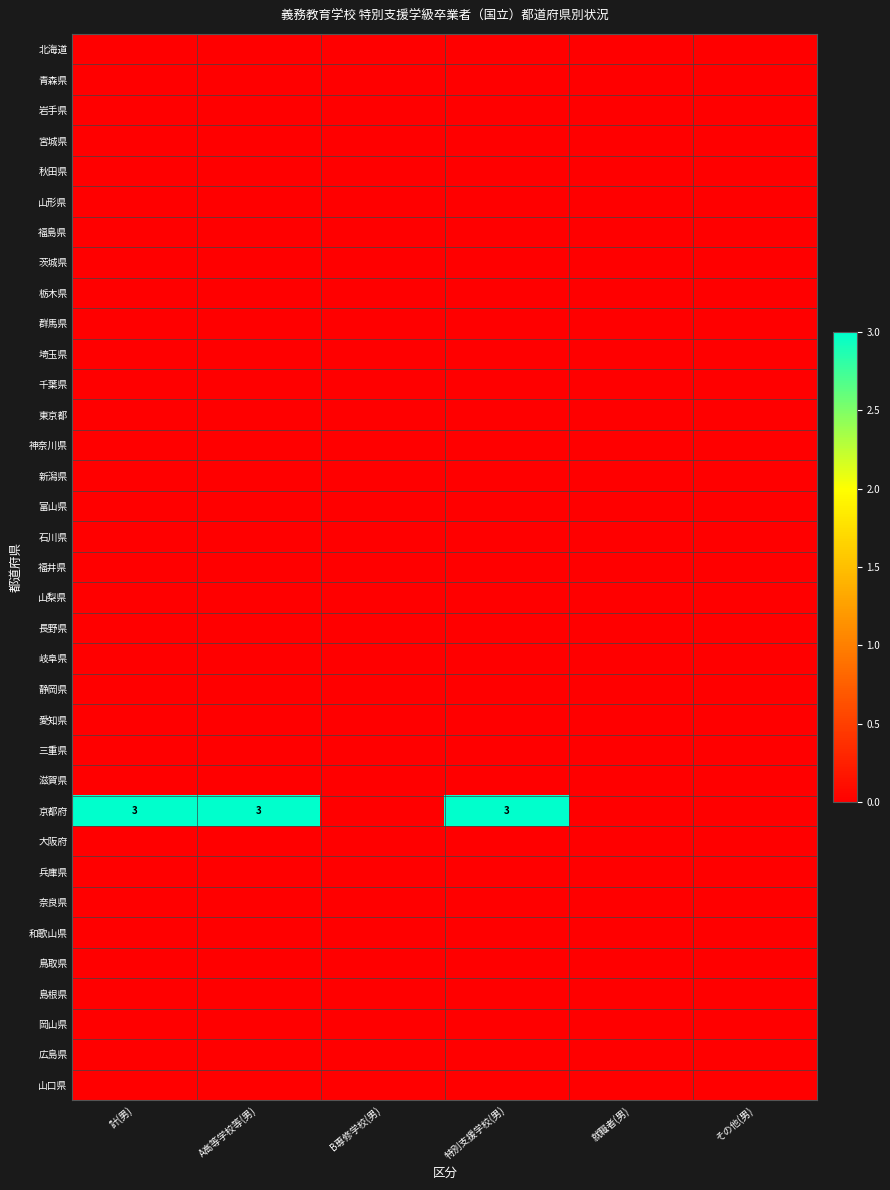

Which series has the widest spread of values?

京都府